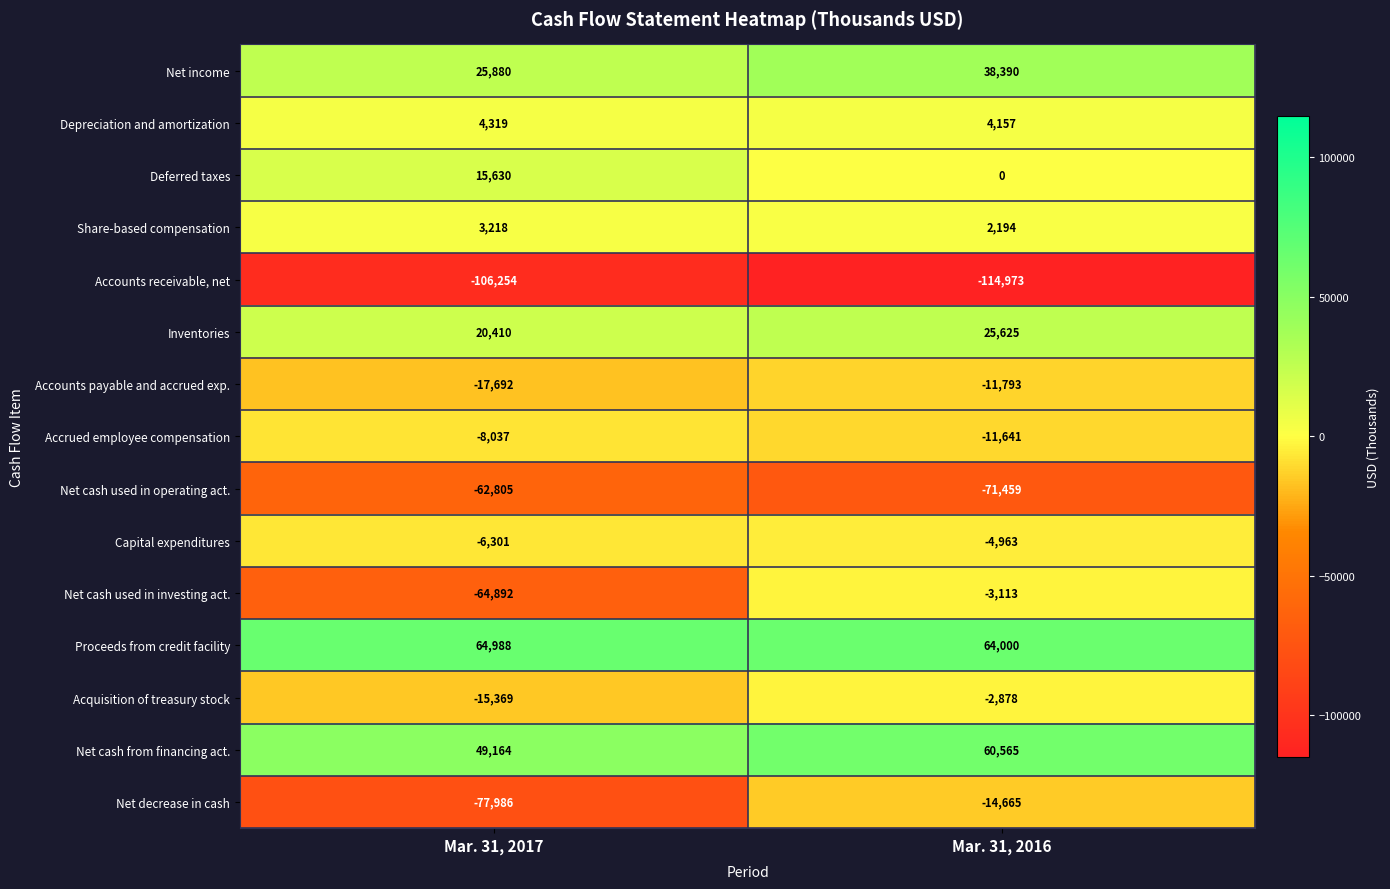

What is the spread (max minus min) of values at Mar. 31, 2016?

178973